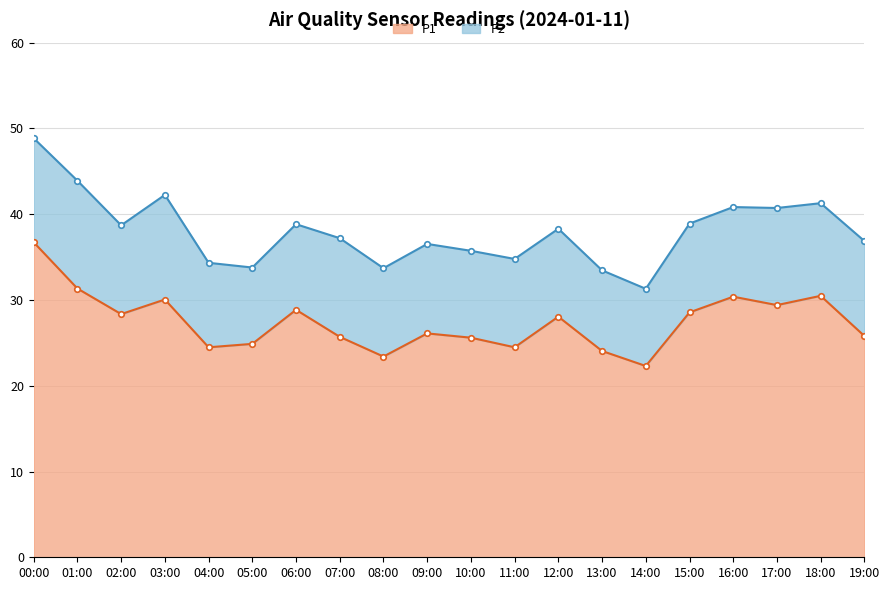

What is the smallest value displayed?

22.3